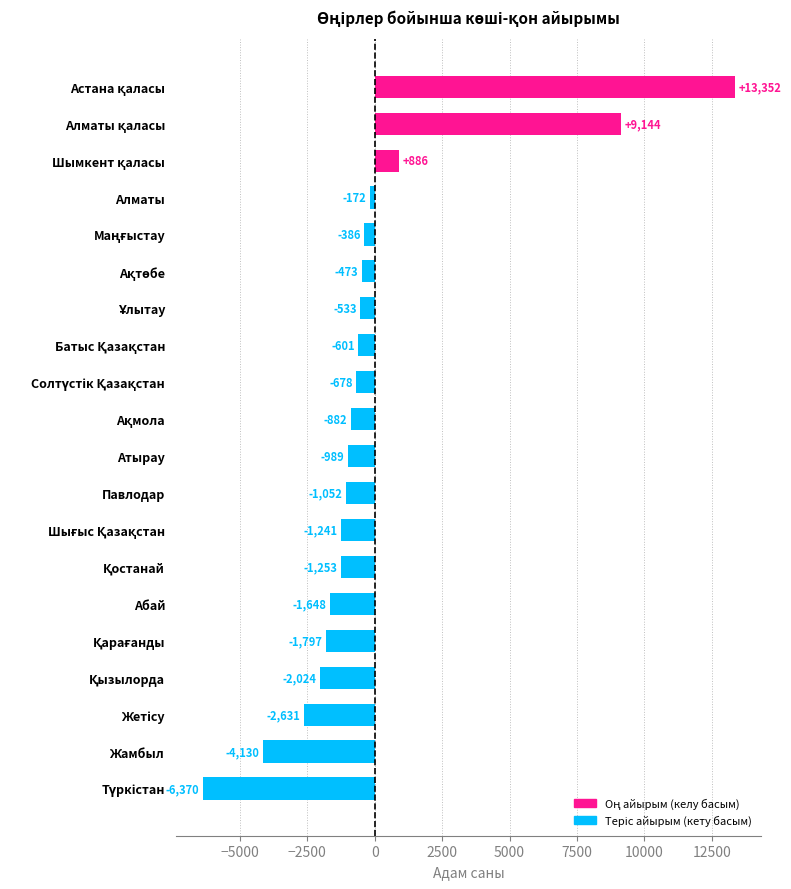

What is the maximum value shown in the chart?

13352